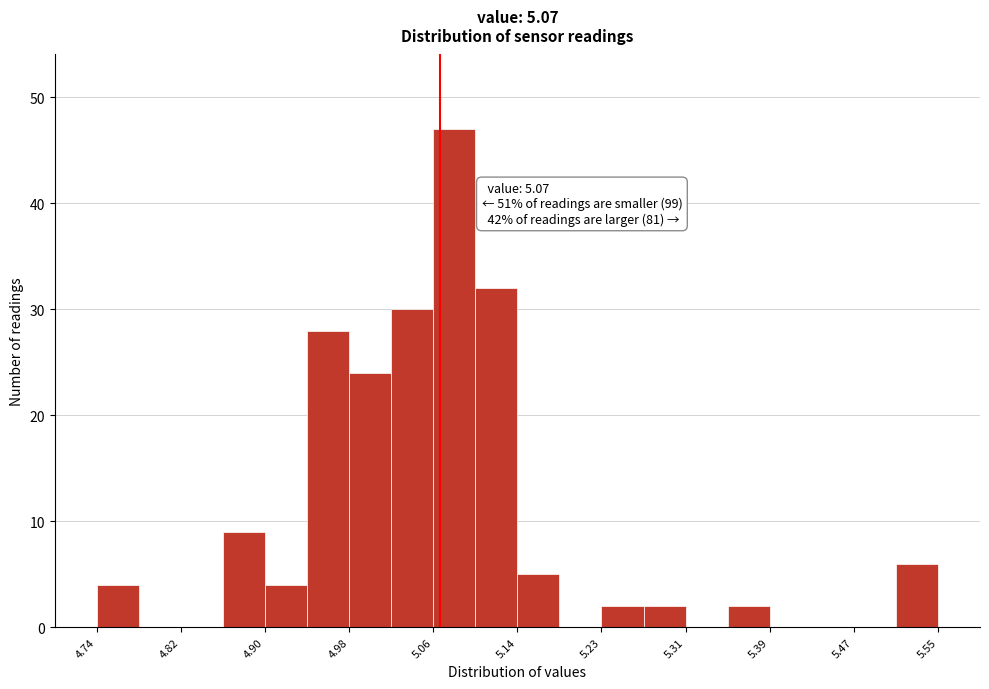

Which range on the x-axis has the tallest bar?

5.06 to 5.10